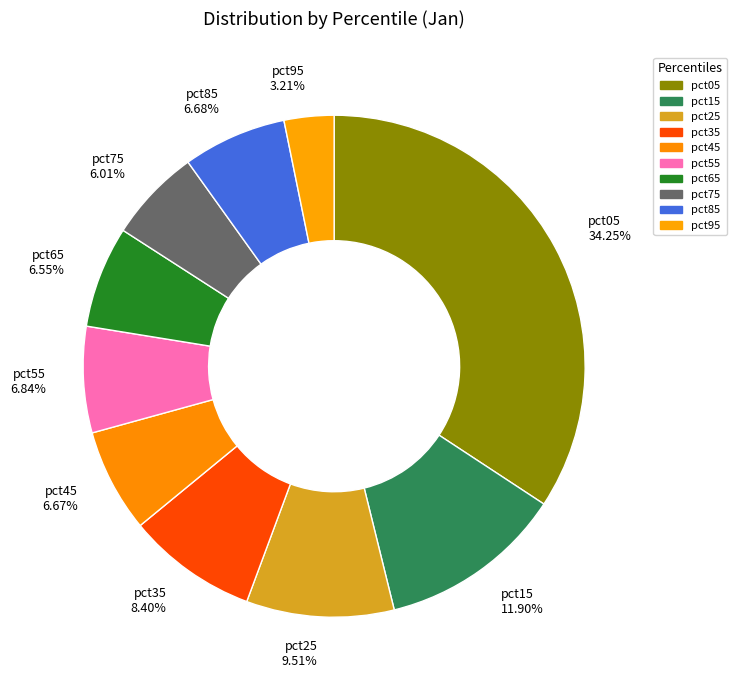

The pct95 slice represents 3% of the pie. True or false?

True